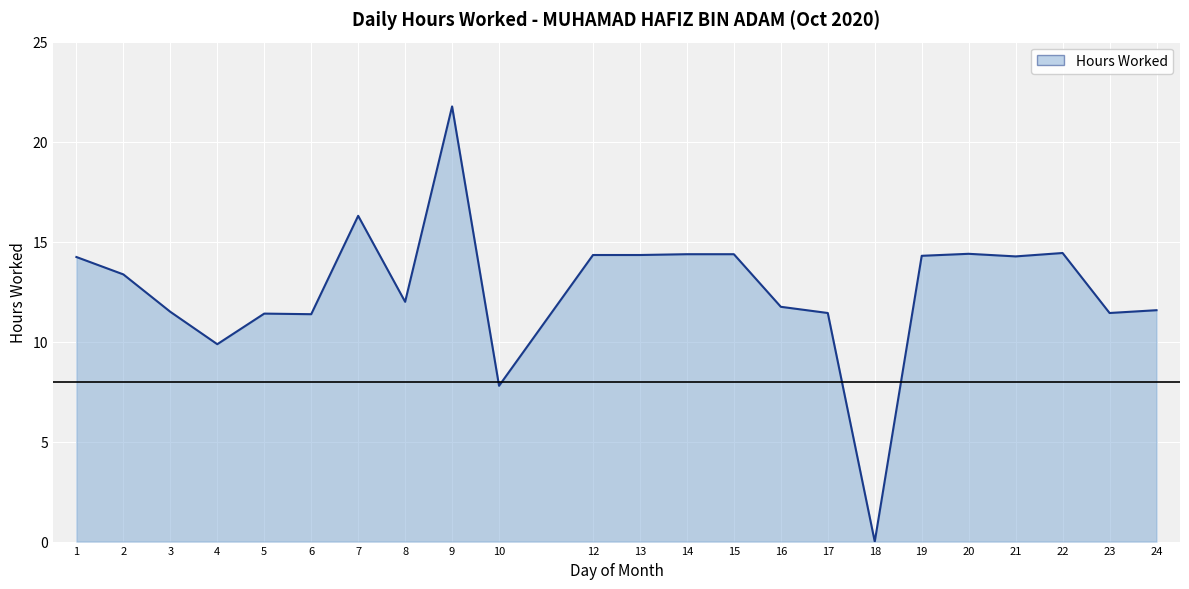

At which label is the value closest to 10?

4